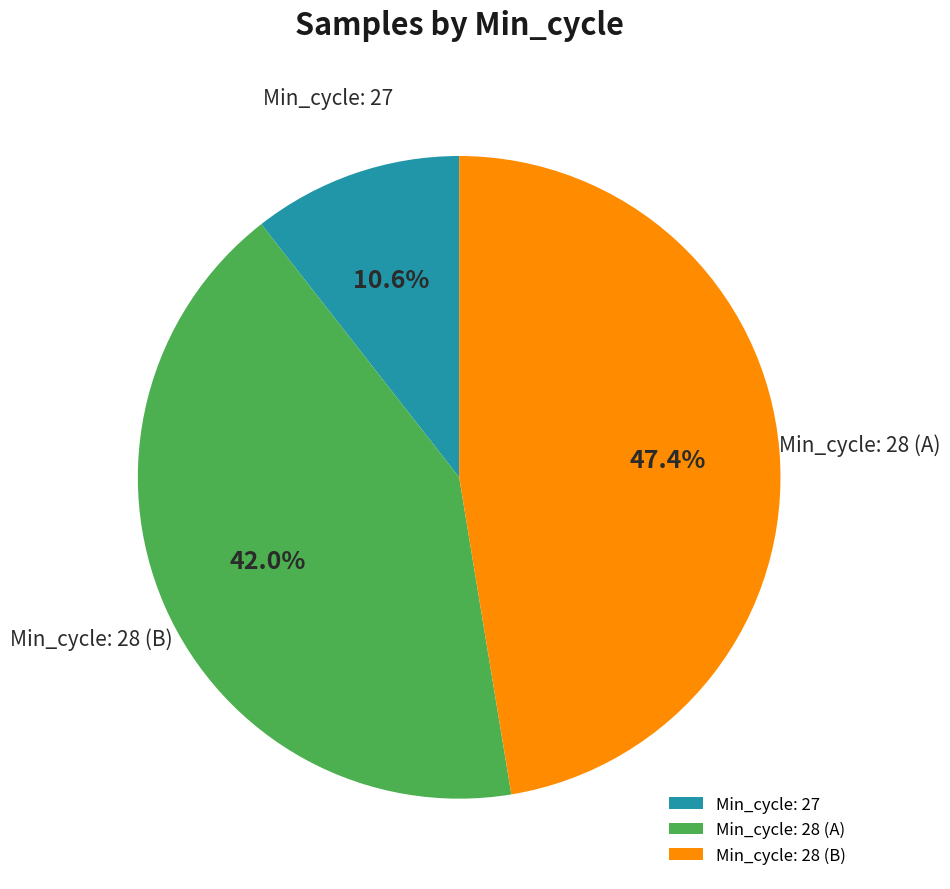

Which slice is the largest?

Min_cycle: 28 (B)